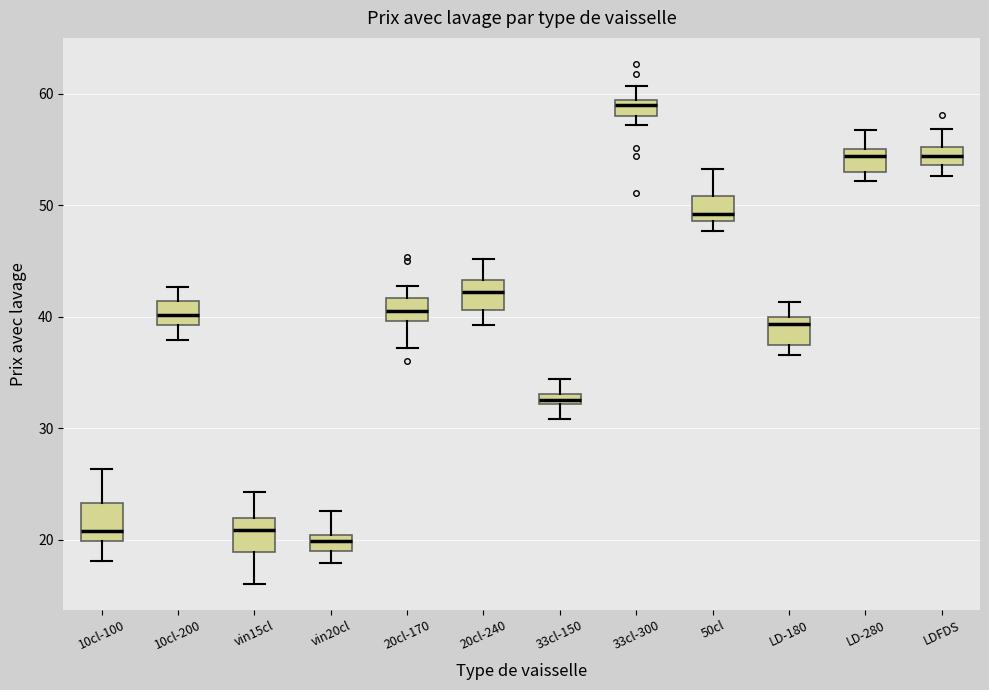

Which box has the highest median line?

33cl-300